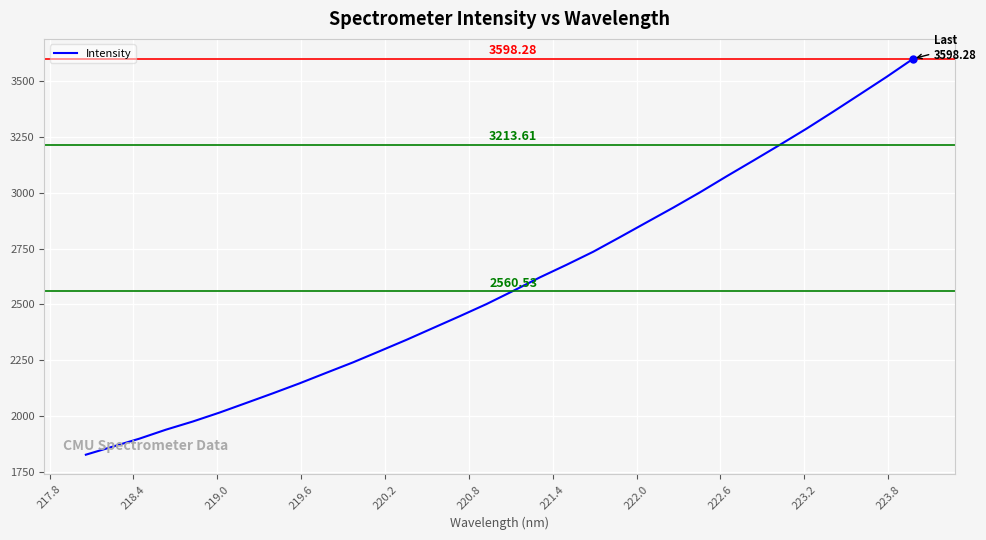

What is the value of the 23rd point from the left?

2932.8